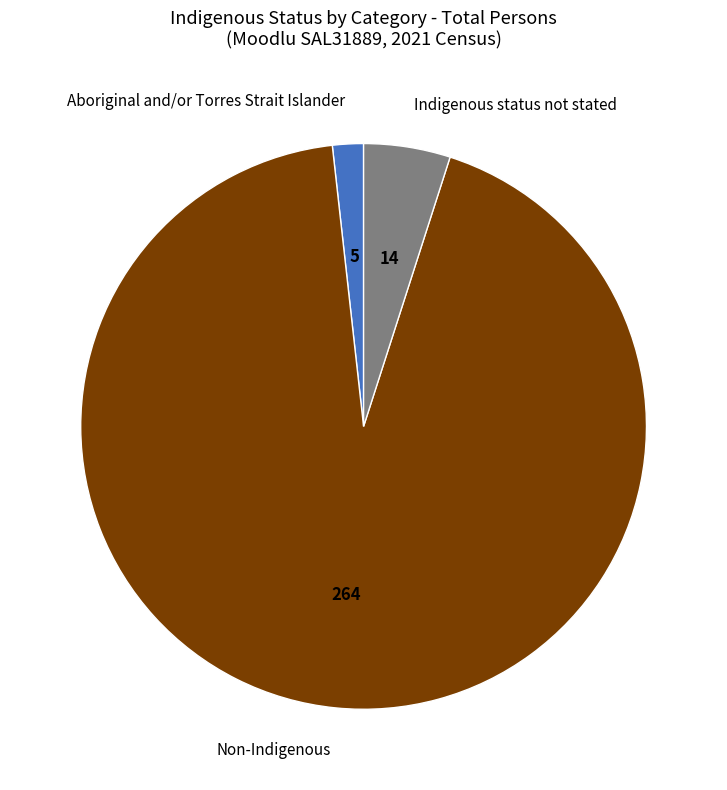

Which slice represents more than half of the pie?

Non-Indigenous